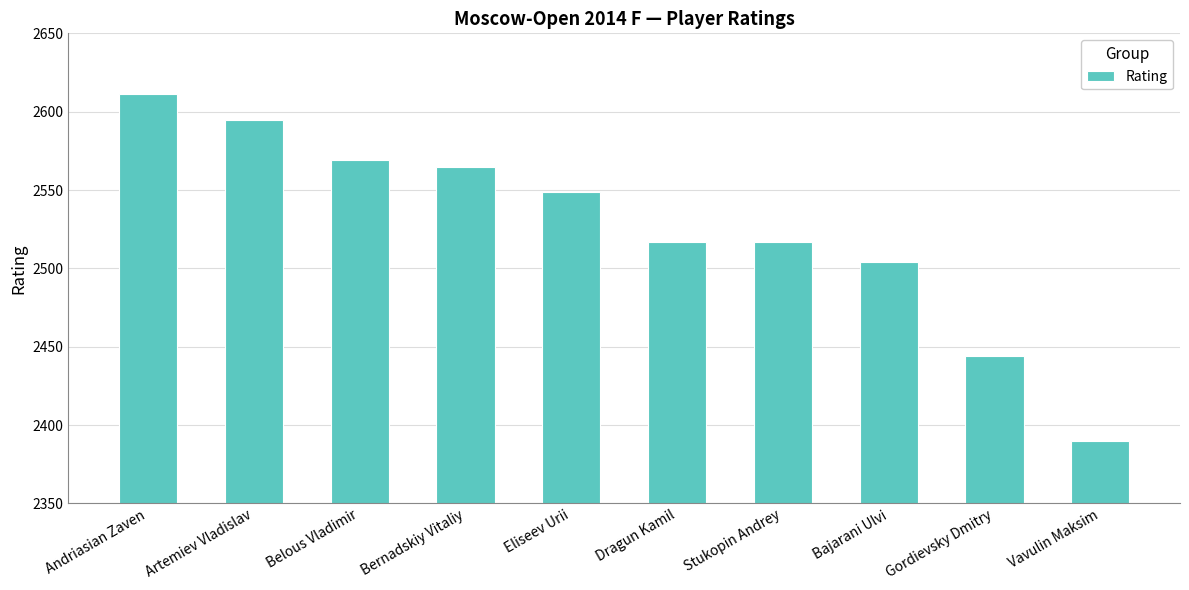

Between Stukopin Andrey and Andriasian Zaven, which is larger?

Andriasian Zaven